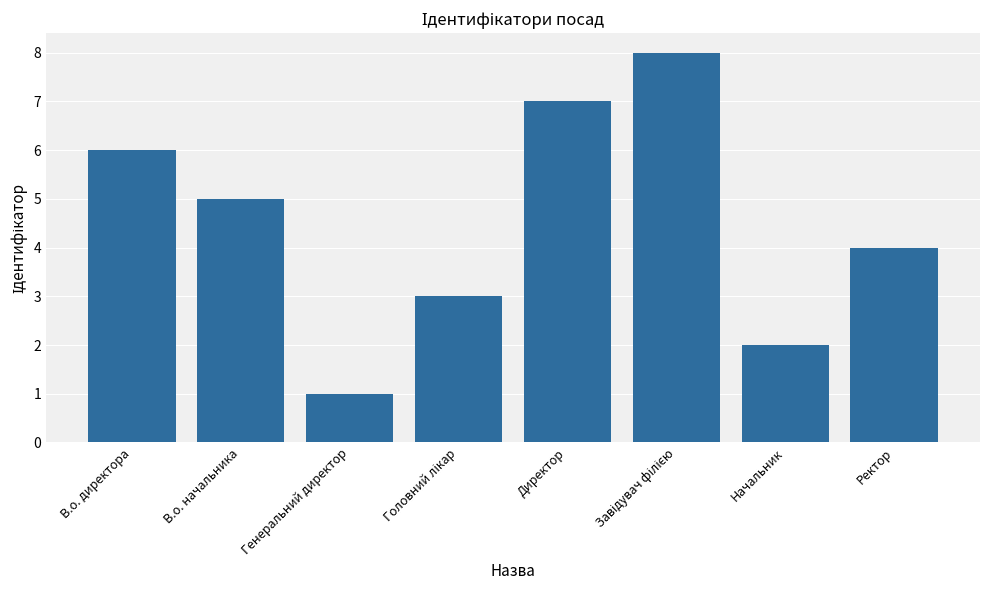

What is the greatest value displayed?

8